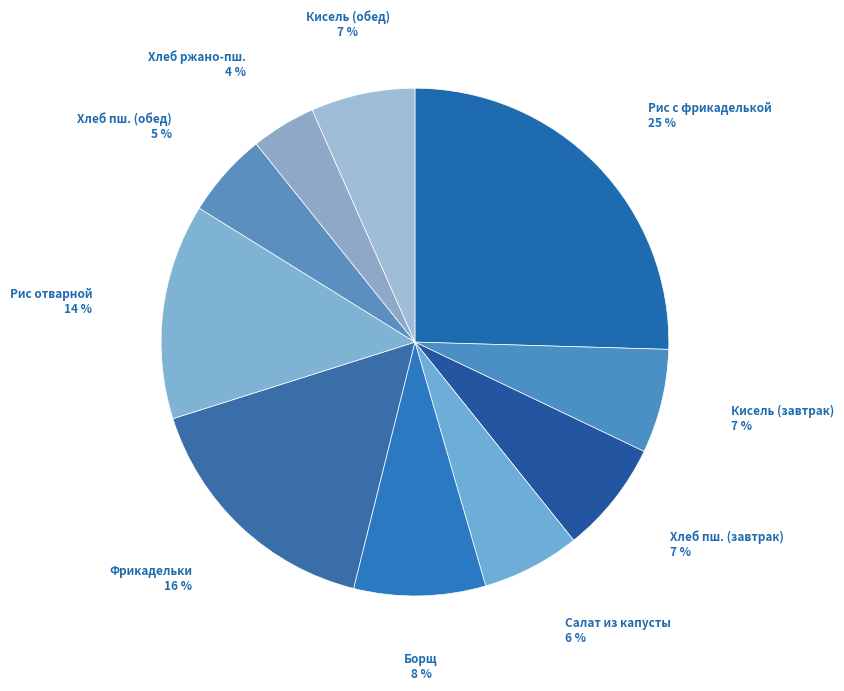

Is the sum of Фрикадельки and Хлеб пш. (завтрак) greater than half?

No